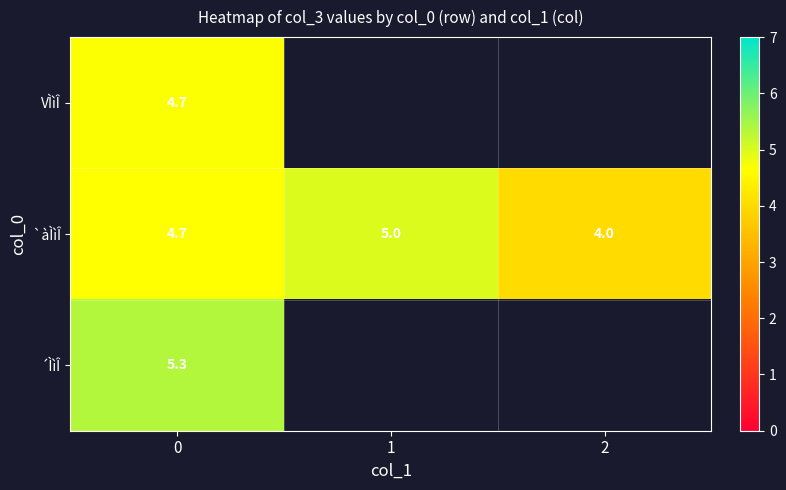

What is the total value across all series at 0?

14.7